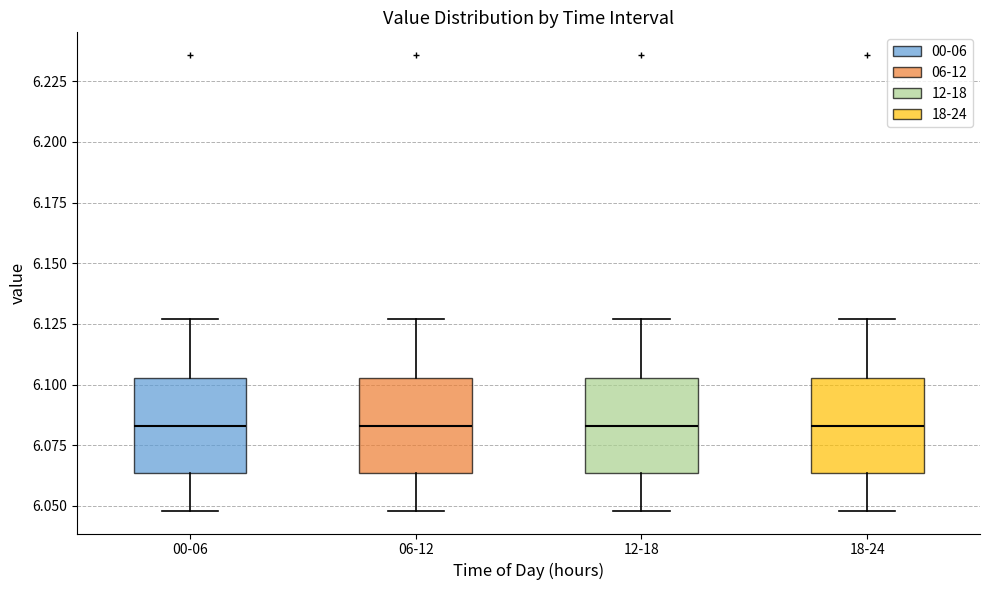

Reading left to right, transcribe this box plot: for each box, give where its median line is, the range the box spans, and where its two whiskers end, as read against the y-axis. The values are not printed on the chart, so give them approximately, as read against the axis.

00-06: median 6.085, box 6.065 to 6.105, whiskers 6.050 to 6.125
06-12: median 6.085, box 6.065 to 6.105, whiskers 6.050 to 6.125
12-18: median 6.085, box 6.065 to 6.105, whiskers 6.050 to 6.125
18-24: median 6.085, box 6.065 to 6.105, whiskers 6.050 to 6.125